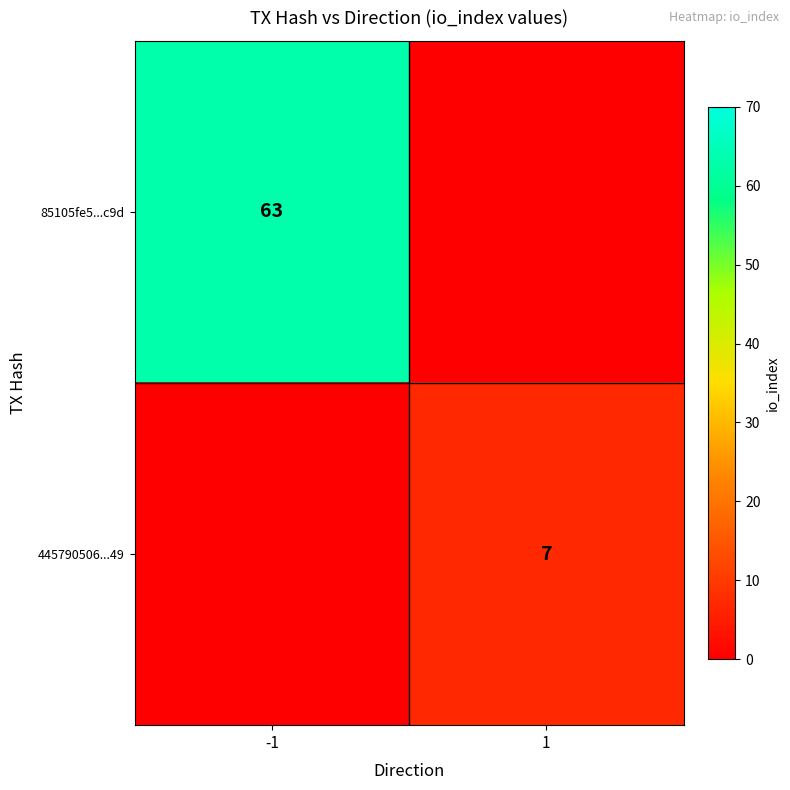

True or false: 445790506...49 has a value of 7 at 1.

True